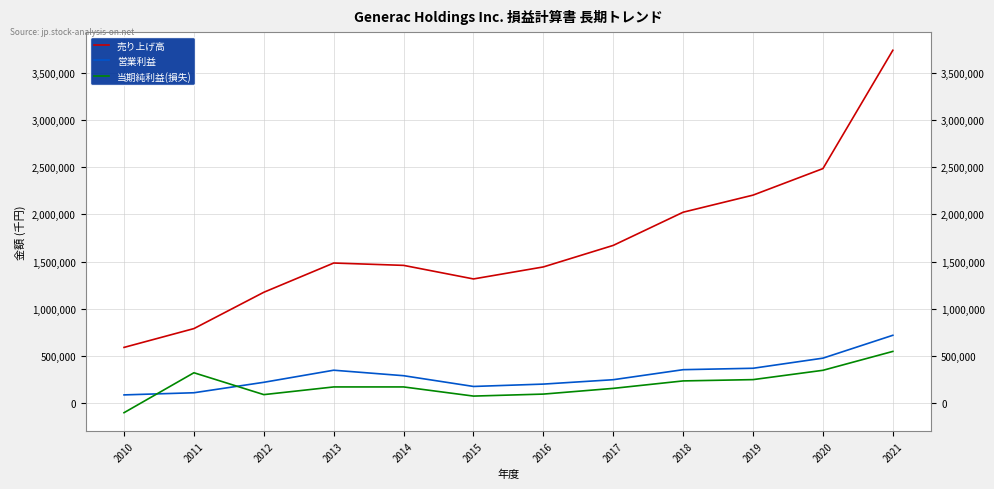

At 2014, list the series in order from largest to smallest.

売り上げ高, 営業利益, 当期純利益(損失)